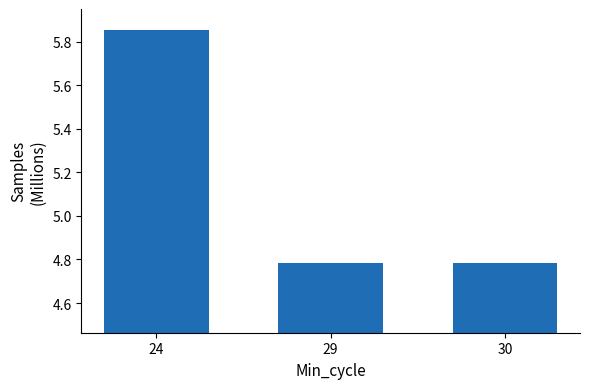

What is the sum of all values?

15.4